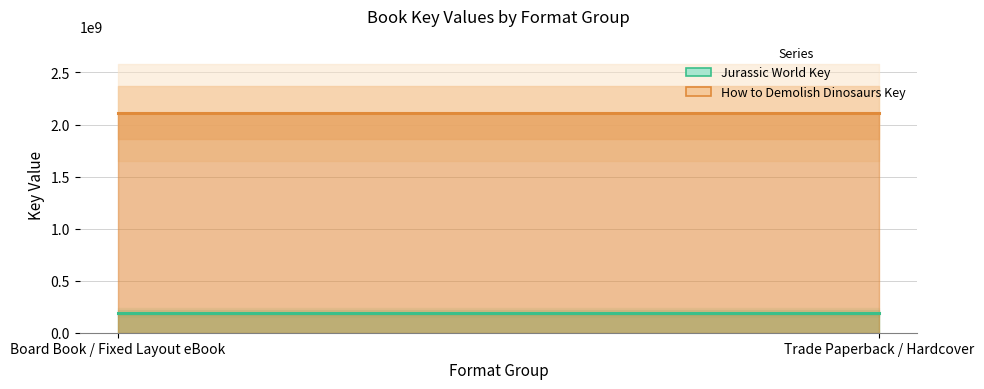

The value of Jurassic World Key (line) at Trade Paperback / Hardcover is 52415810. True or false?

False